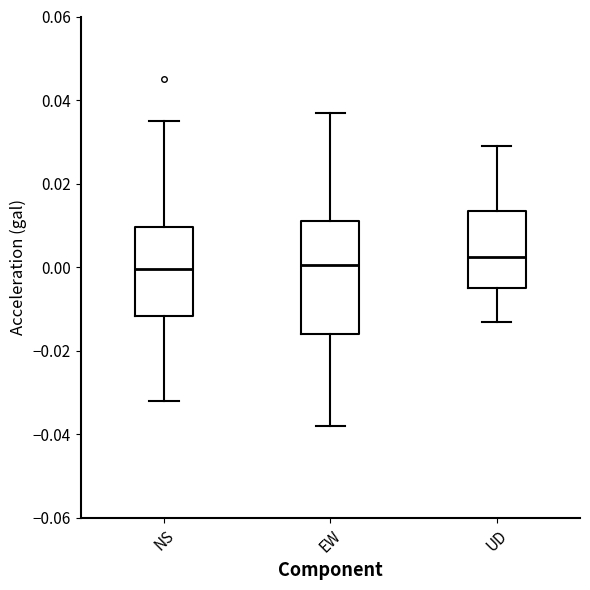

Where does the median line of the box for NS sit on the y-axis? The values are not printed on the chart, so give them approximately, as read against the axis.

0.000